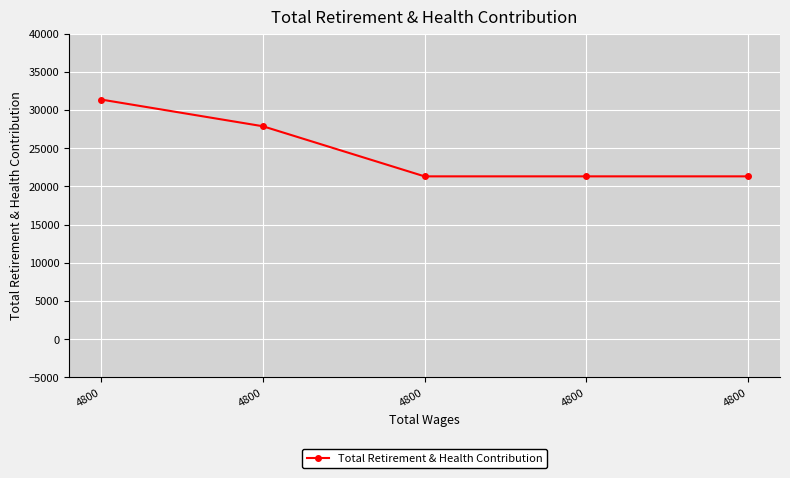

What is the value of the 1st point from the left?

31373